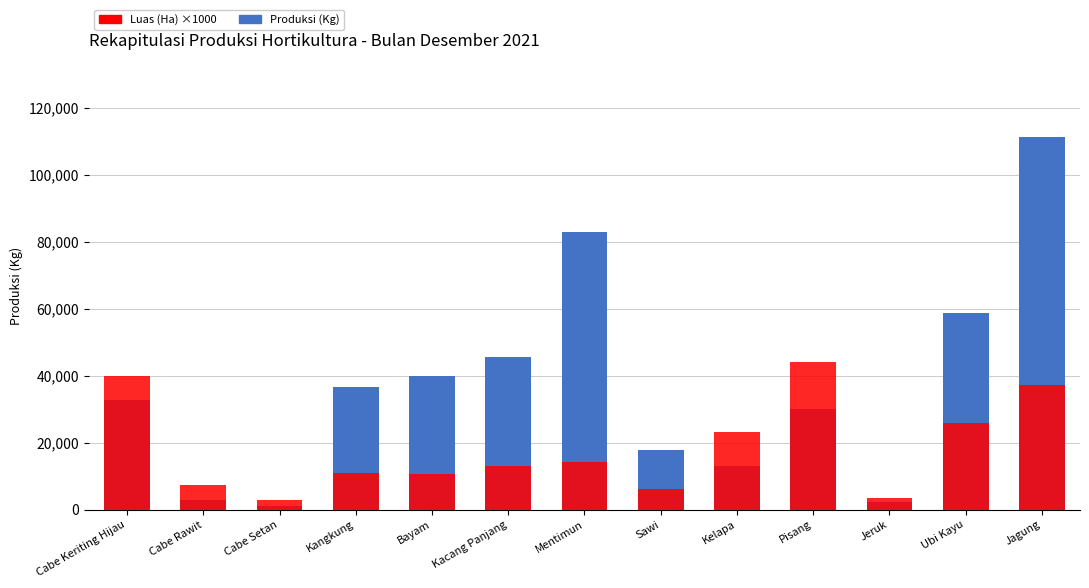

Between Cabe Keriting Hijau and Pisang, which is larger?

Cabe Keriting Hijau